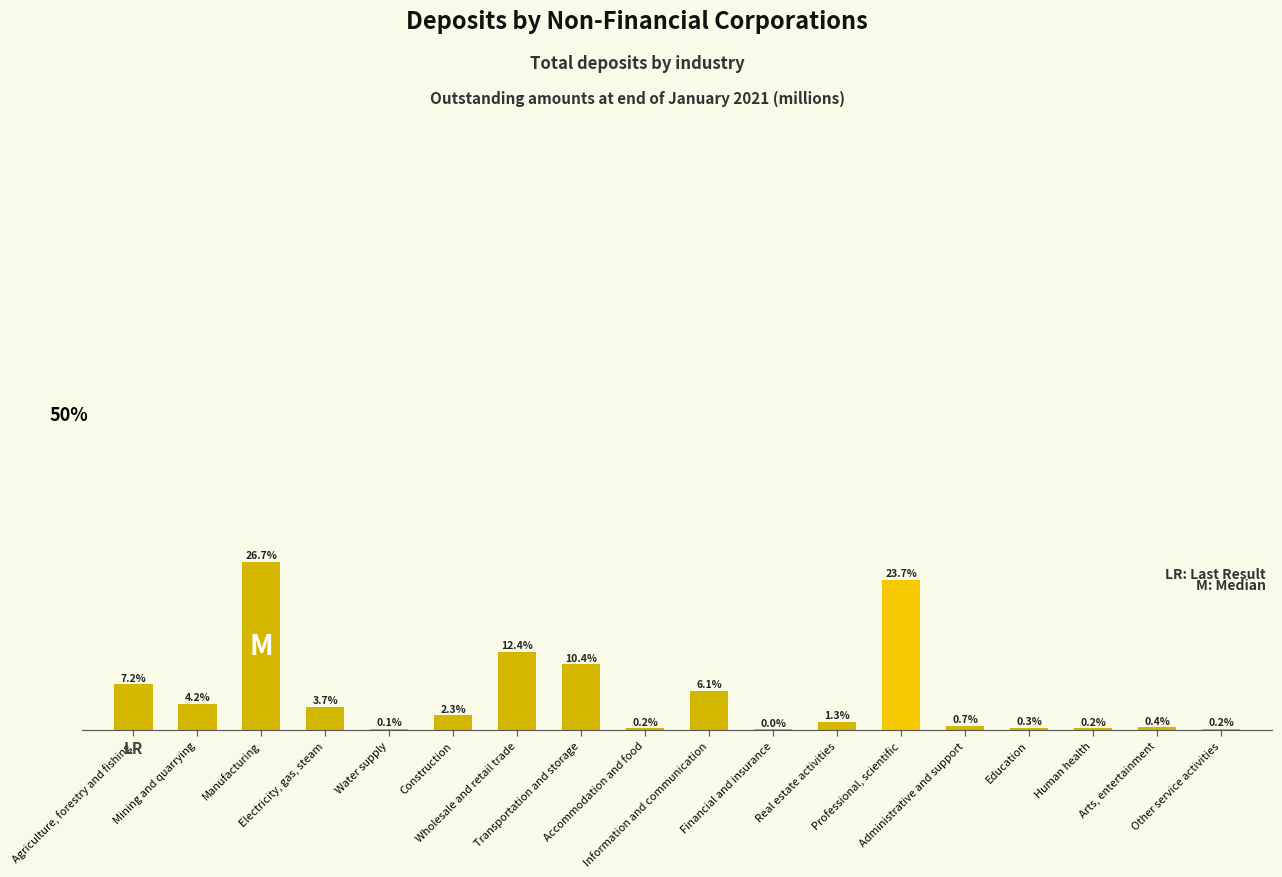

Where is the data nearest to the value 25770?

Wholesale and retail trade